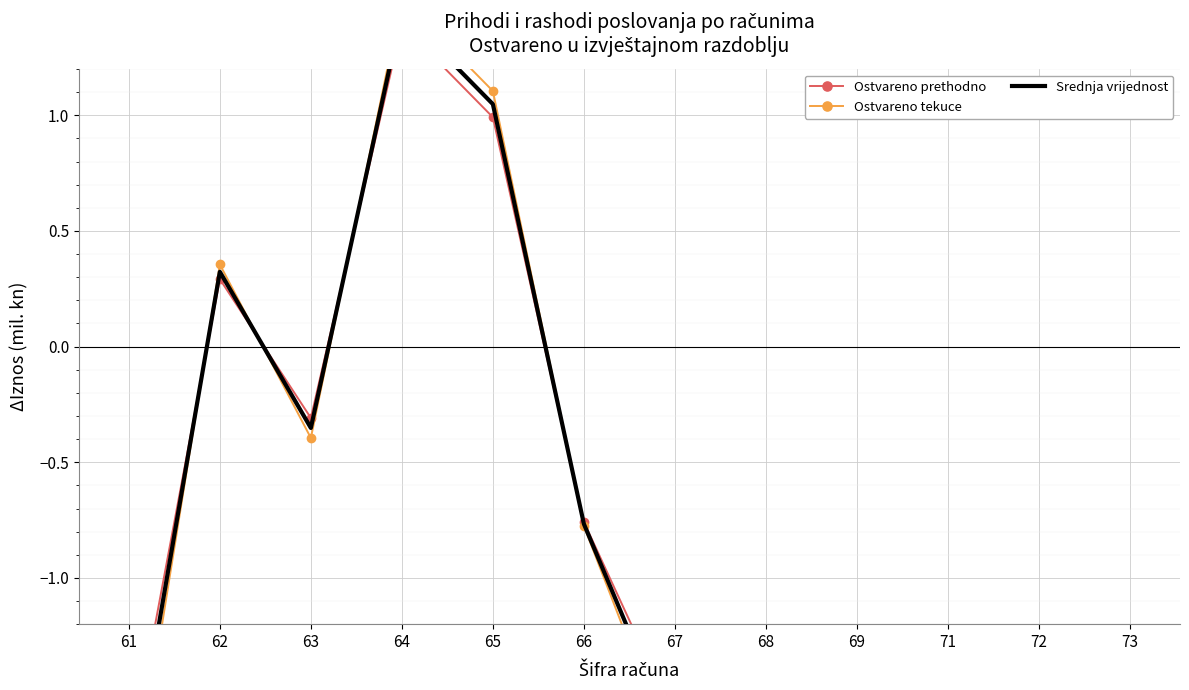

Is the value of Ostvareno tekuce at 63 greater than the value of Srednja vrijednost at 69?

Yes